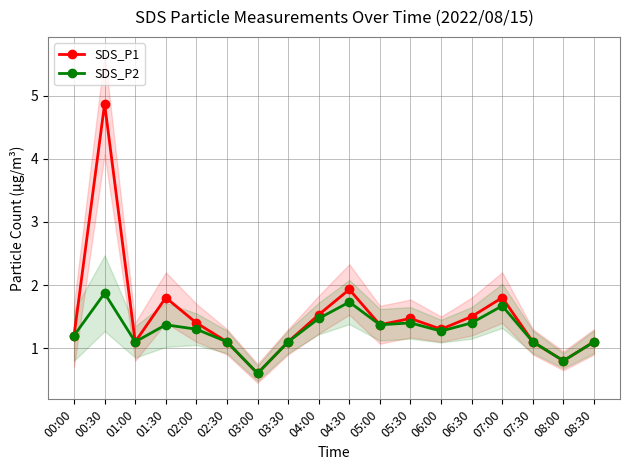

True or false: SDS_P2 and SDS_P1 cross at least once.

False